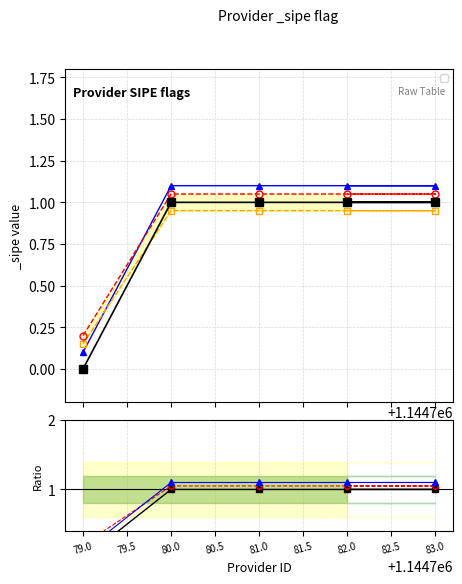

How many values are below 1?

1